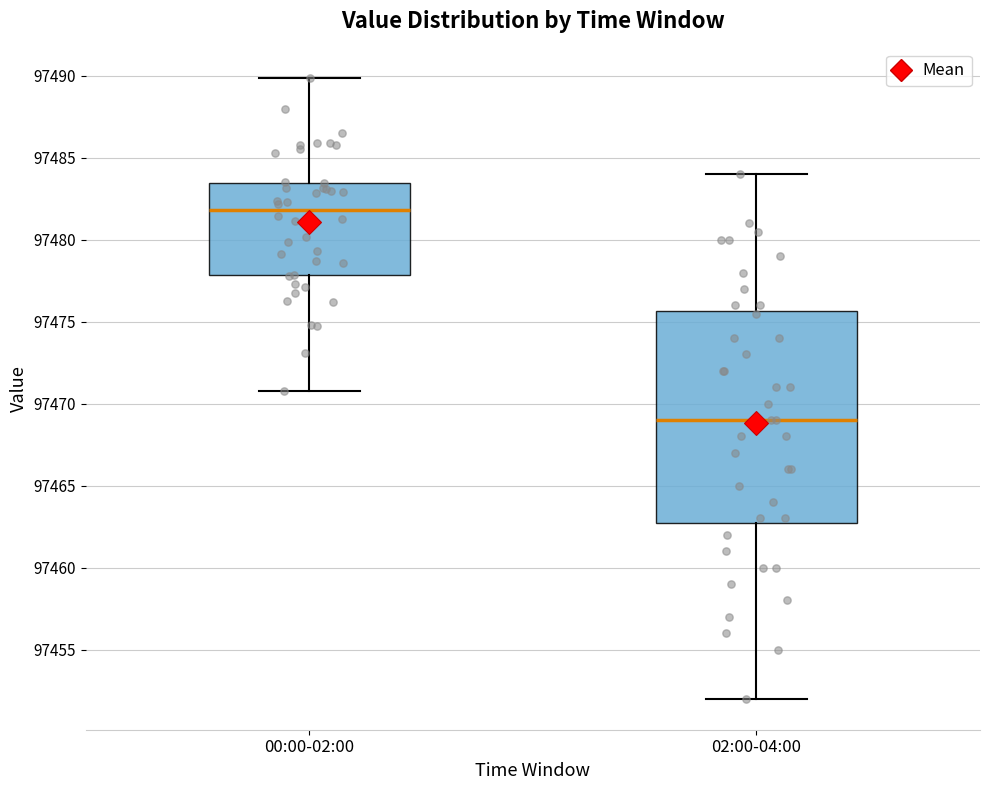

Where is the lower edge of the box for 02:00-04:00 on the y-axis? The values are not printed on the chart, so give them approximately, as read against the axis.

97463.0